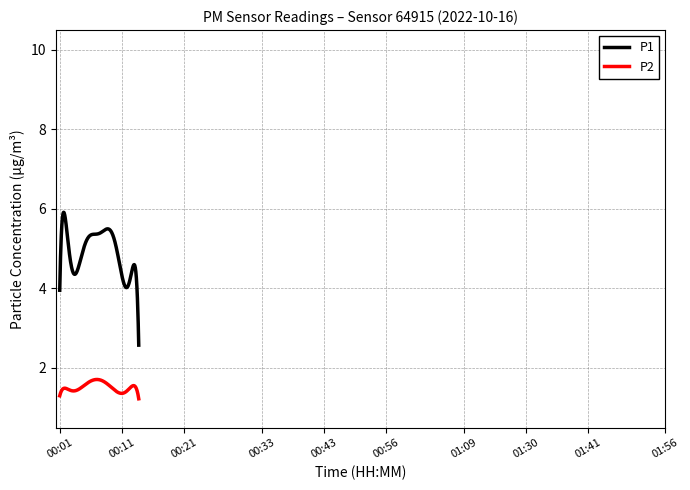

Rank the series by their maximum value, from highest to lowest.

P1, P2